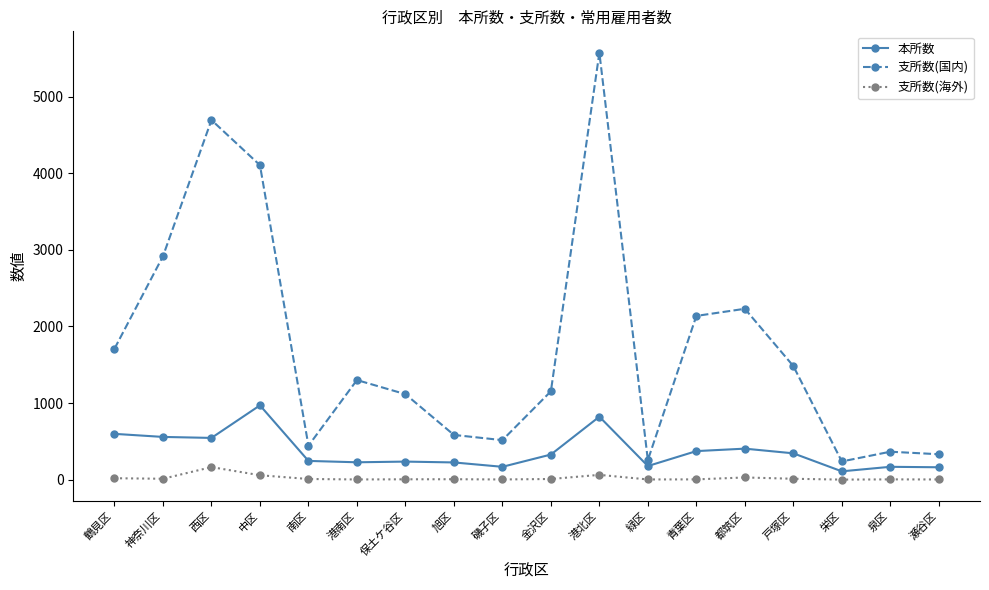

What is the label of the 9th point from the left?

磯子区